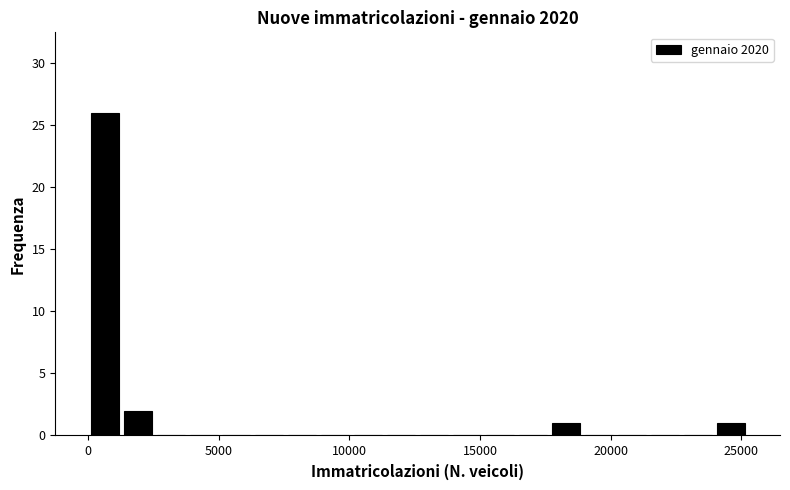

Read against the x-axis, roughly where is the centre of the tallest bar?

500